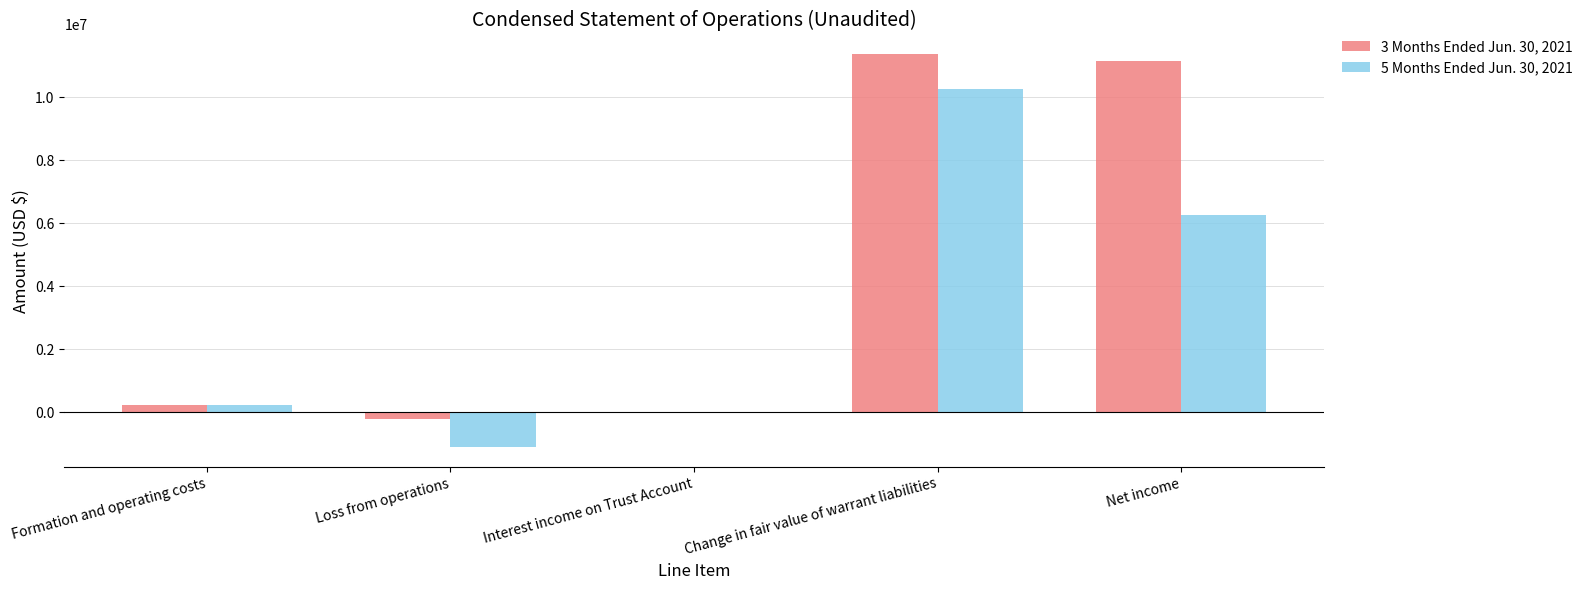

At which category is the sum across all series the highest?

Change in fair value of warrant liabilities